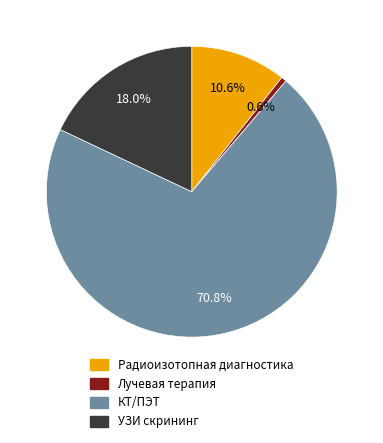

Which has a higher value, УЗИ скрининг or Радиоизотопная диагностика?

УЗИ скрининг